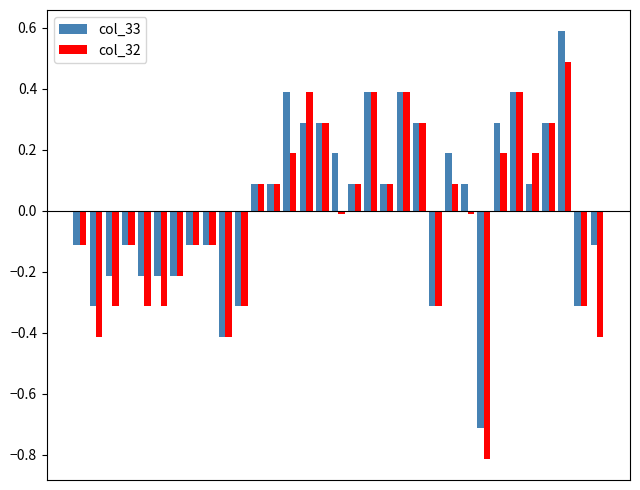

Rank the series by their maximum value, from highest to lowest.

col_33, col_32